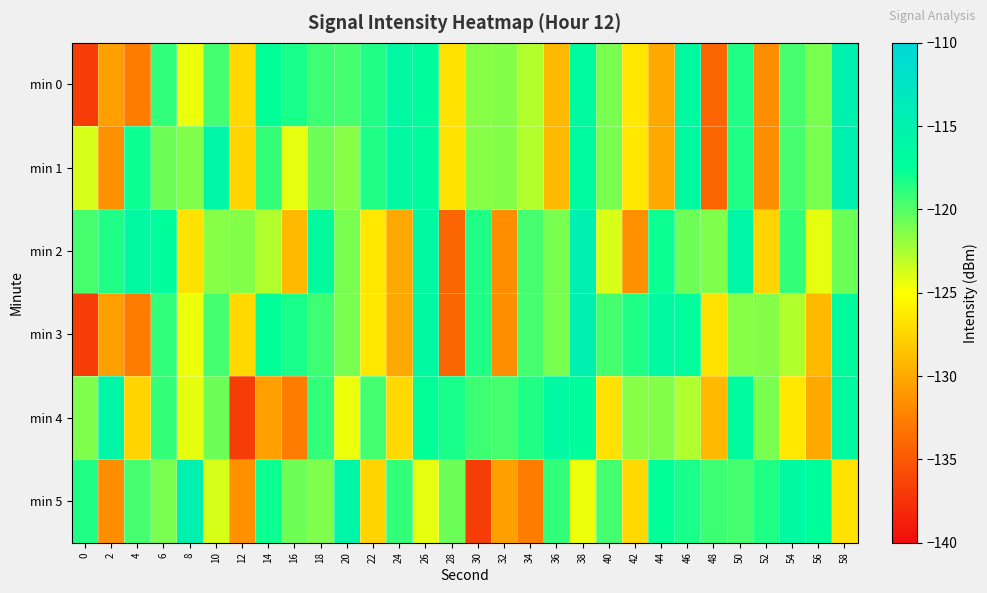

What is the maximum value shown in the chart?

-114.9